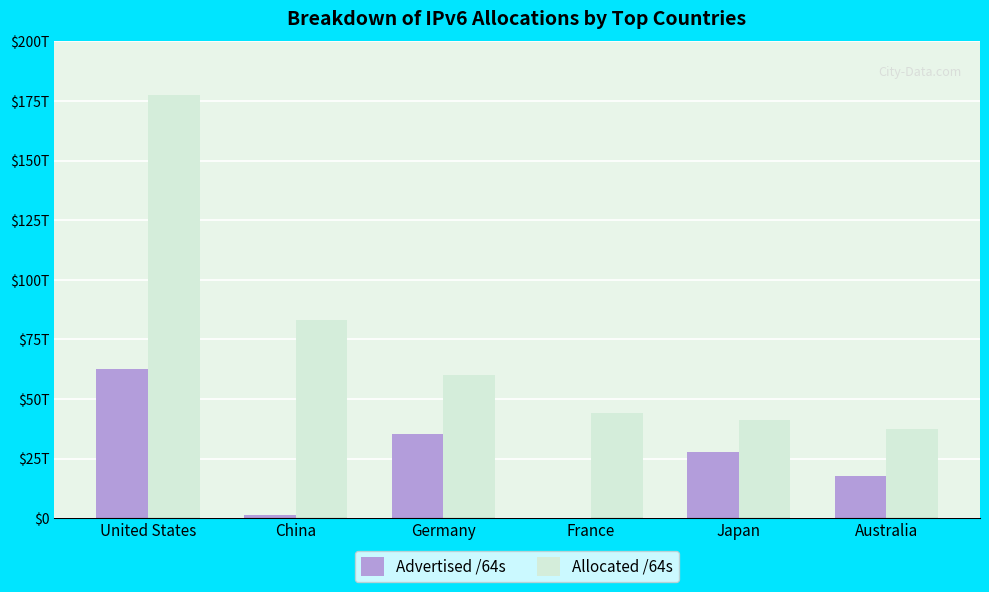

List the series in order of their overall mean, lowest first.

Advertised /64s, Allocated /64s